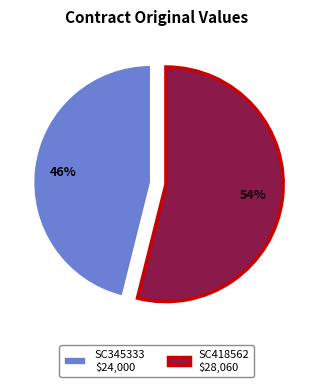

Is it true that SC345333 $24,000 is 37% of the pie?

False